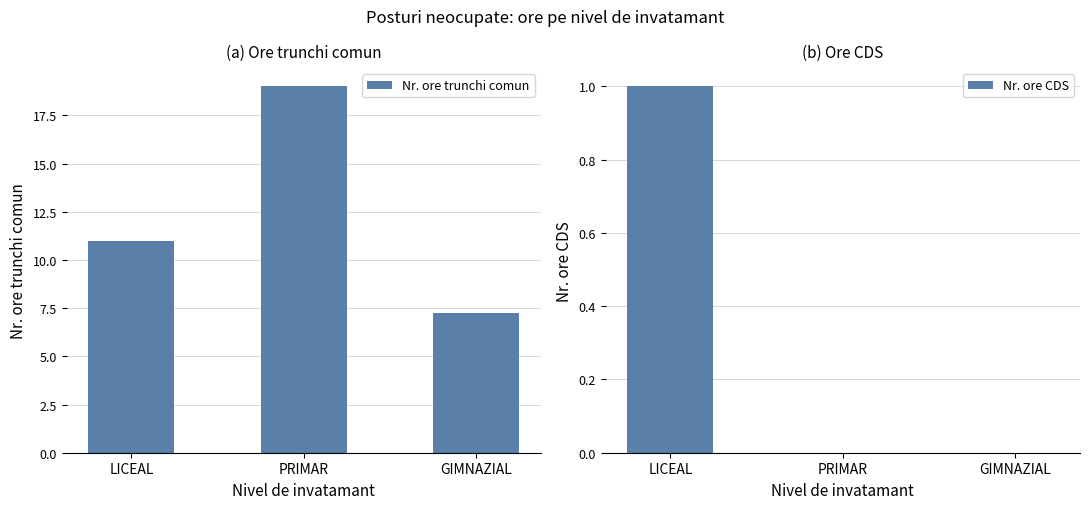

At how many categories does at least one series exceed 6?

3